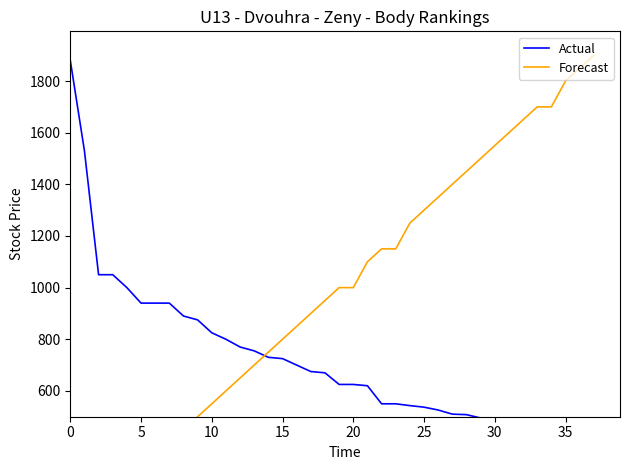

How many categories are shown in the chart?

38